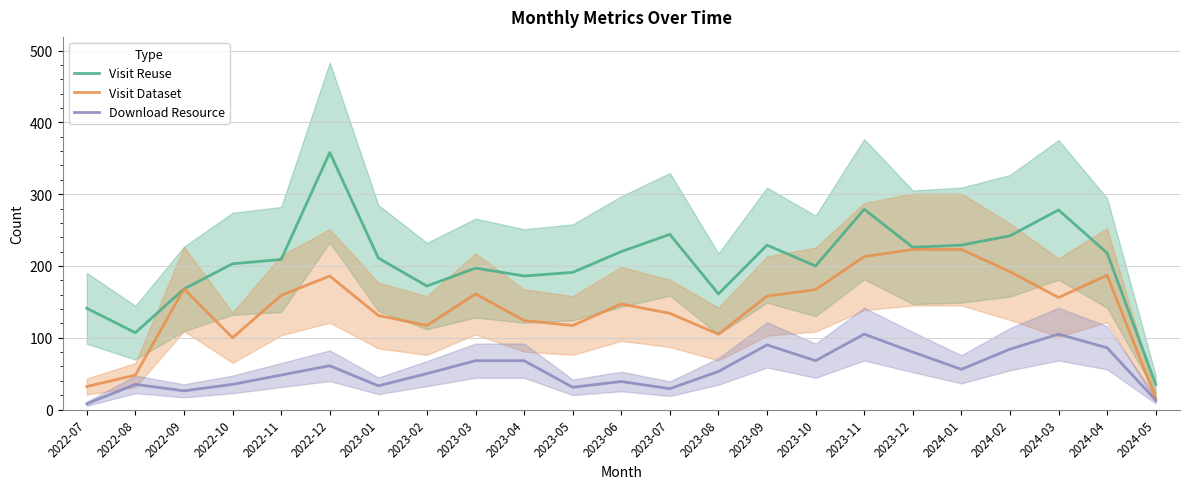

What is the total value across all series at 2024-01?

508